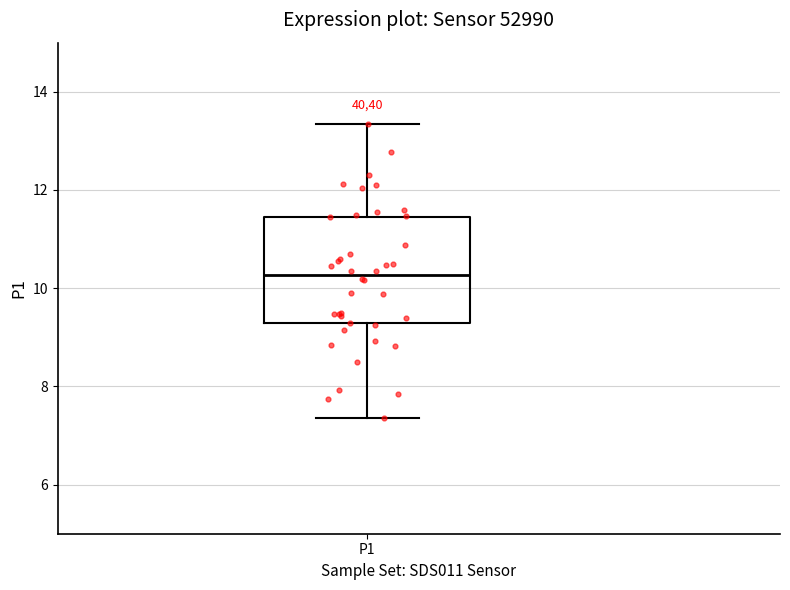

Read this box plot against the y-axis: the position of the median line, the range covered by the box, and the ends of both whiskers. The values are not printed on the chart, so give them approximately, as read against the axis.

median 10.2, box 9.2 to 11.4, whiskers 7.4 to 13.4